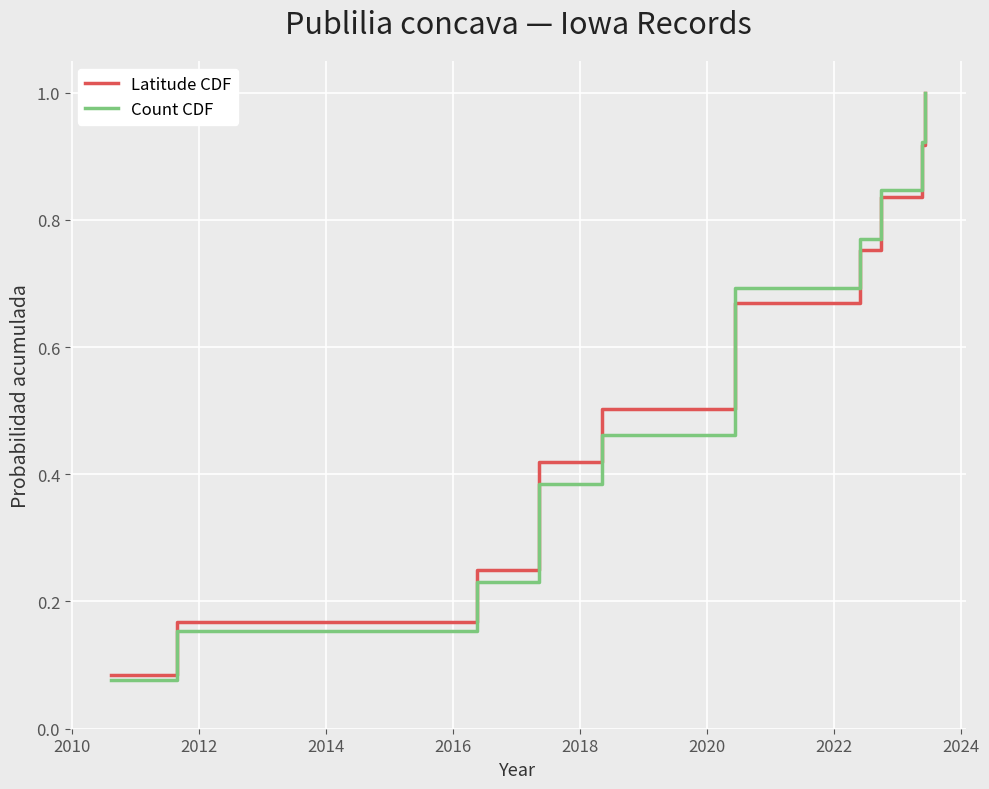

Is it true that Latitude CDF equals 0.2 at 2022?

False